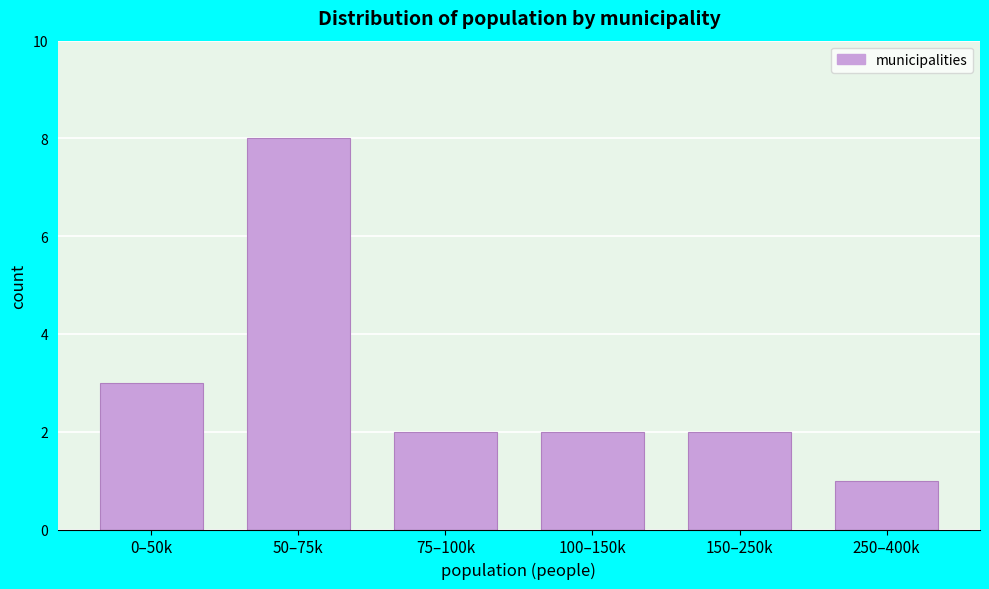

Reading left to right, what are all the values shown in this chart?

0–50k=3	50–75k=8	75–100k=2	100–150k=2	150–250k=2	250–400k=1